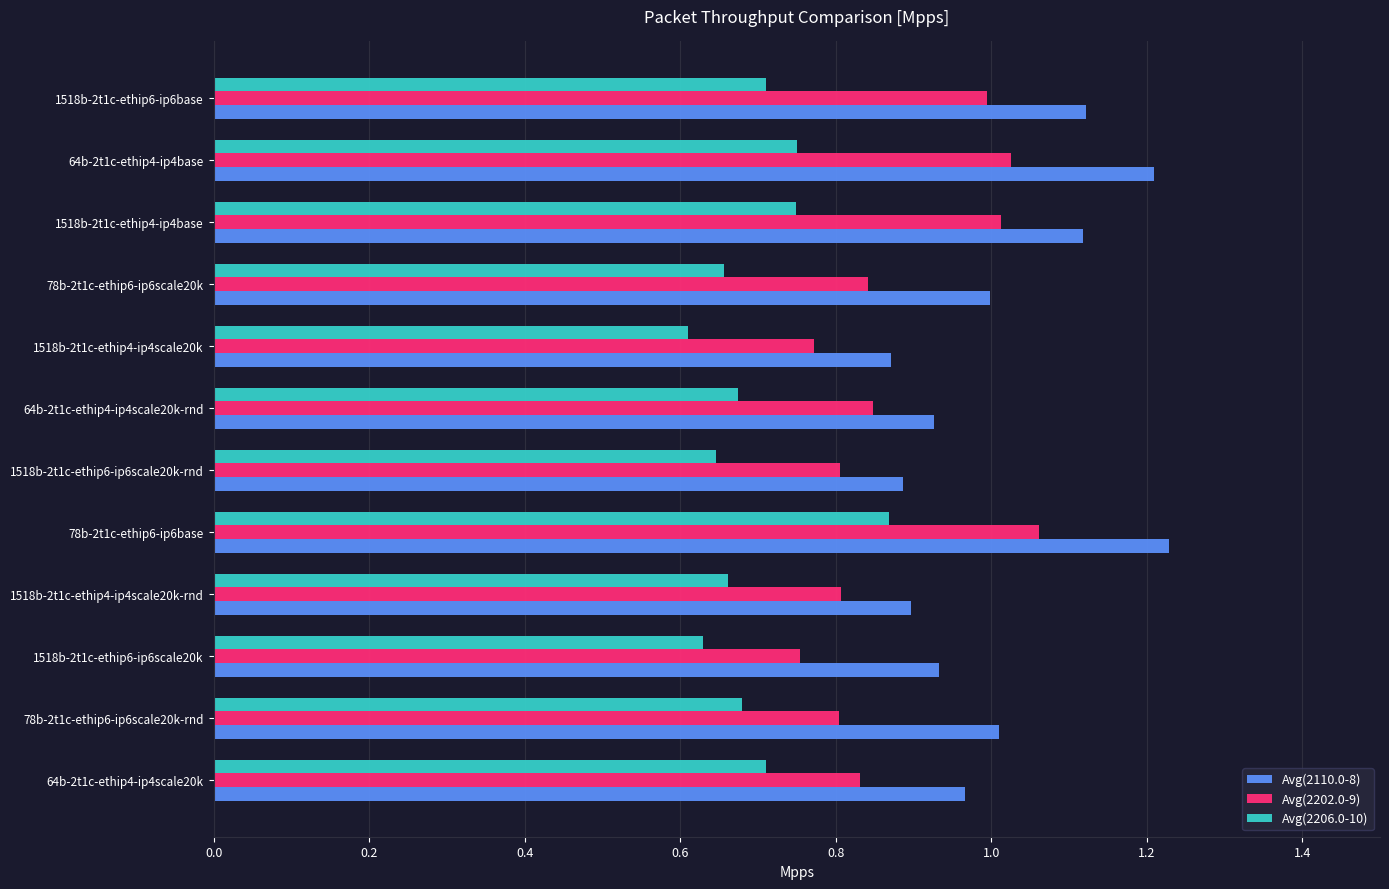

Which series has the widest spread of values?

Avg(2110.0-8)